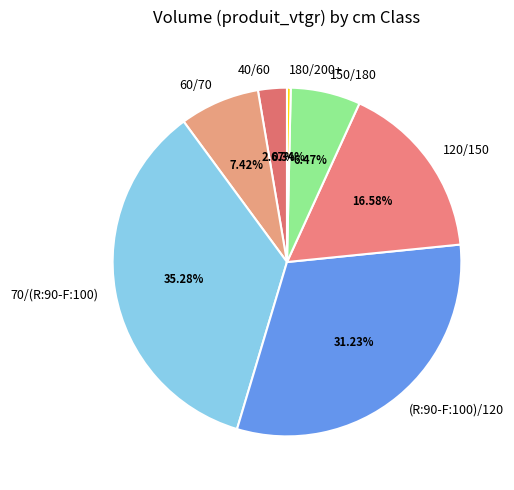

To the nearest percent, what is the average slice percentage?

14%